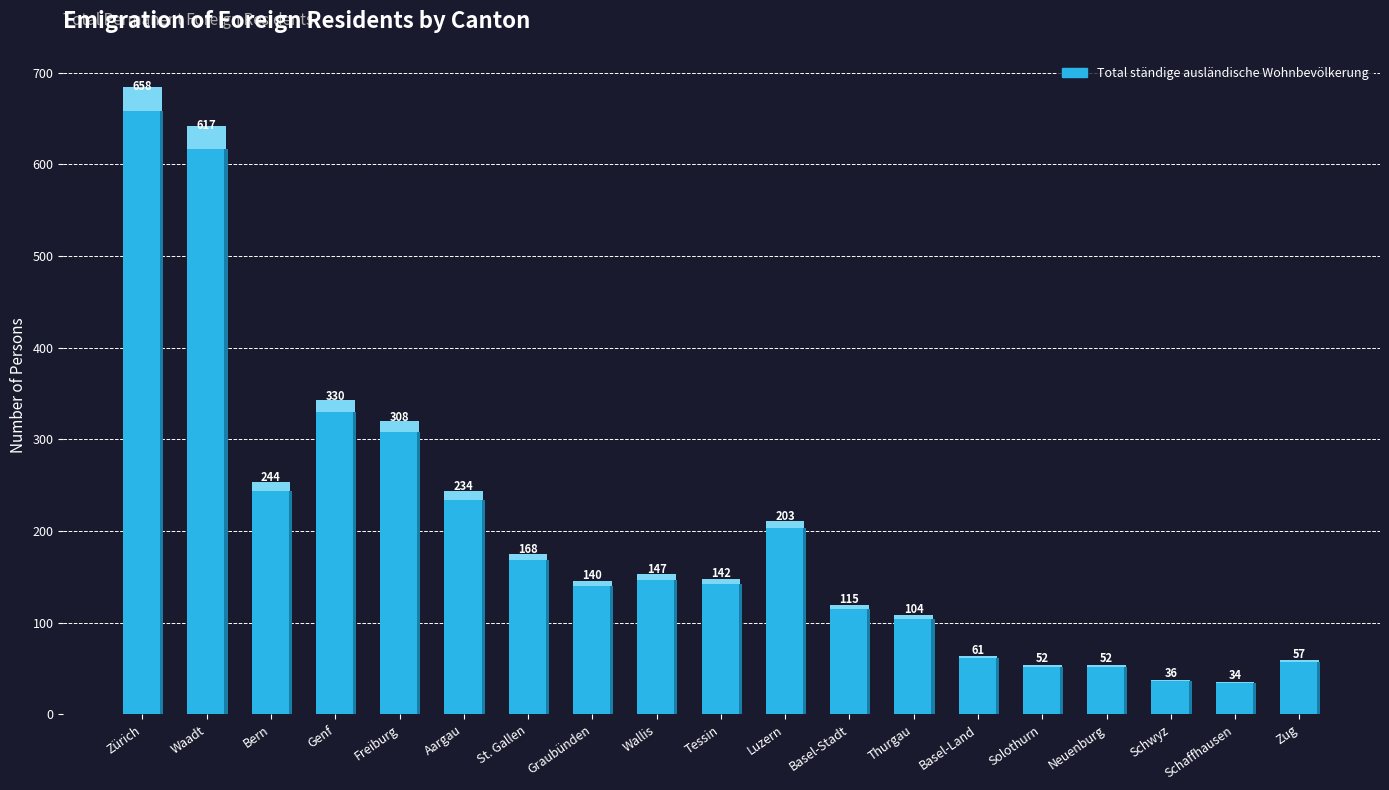

Are the bars horizontal?

No